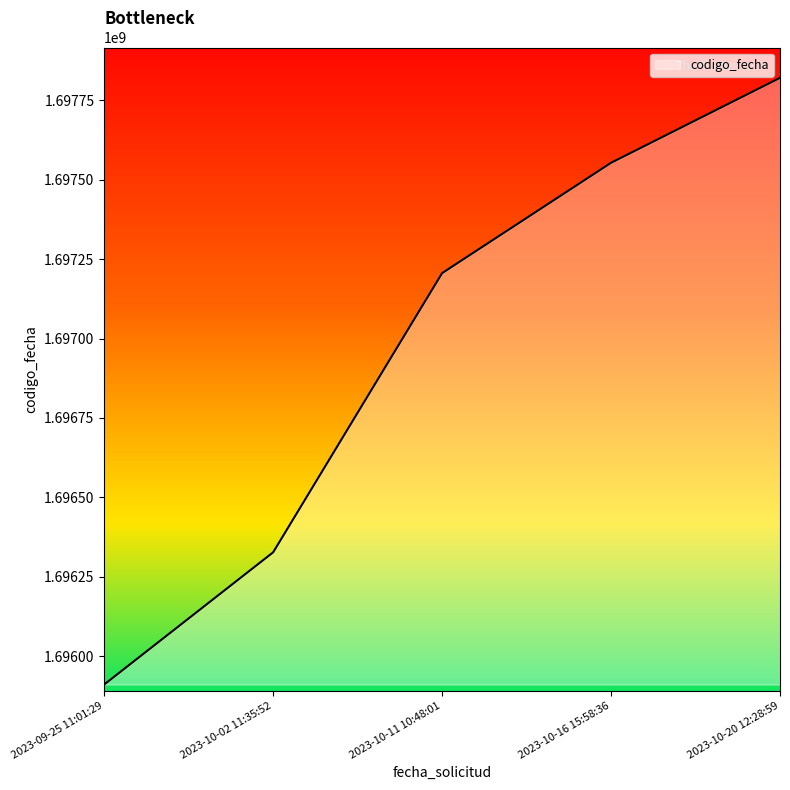

The value at 2023-09-25 11:01:29 is 1695910733. True or false?

True